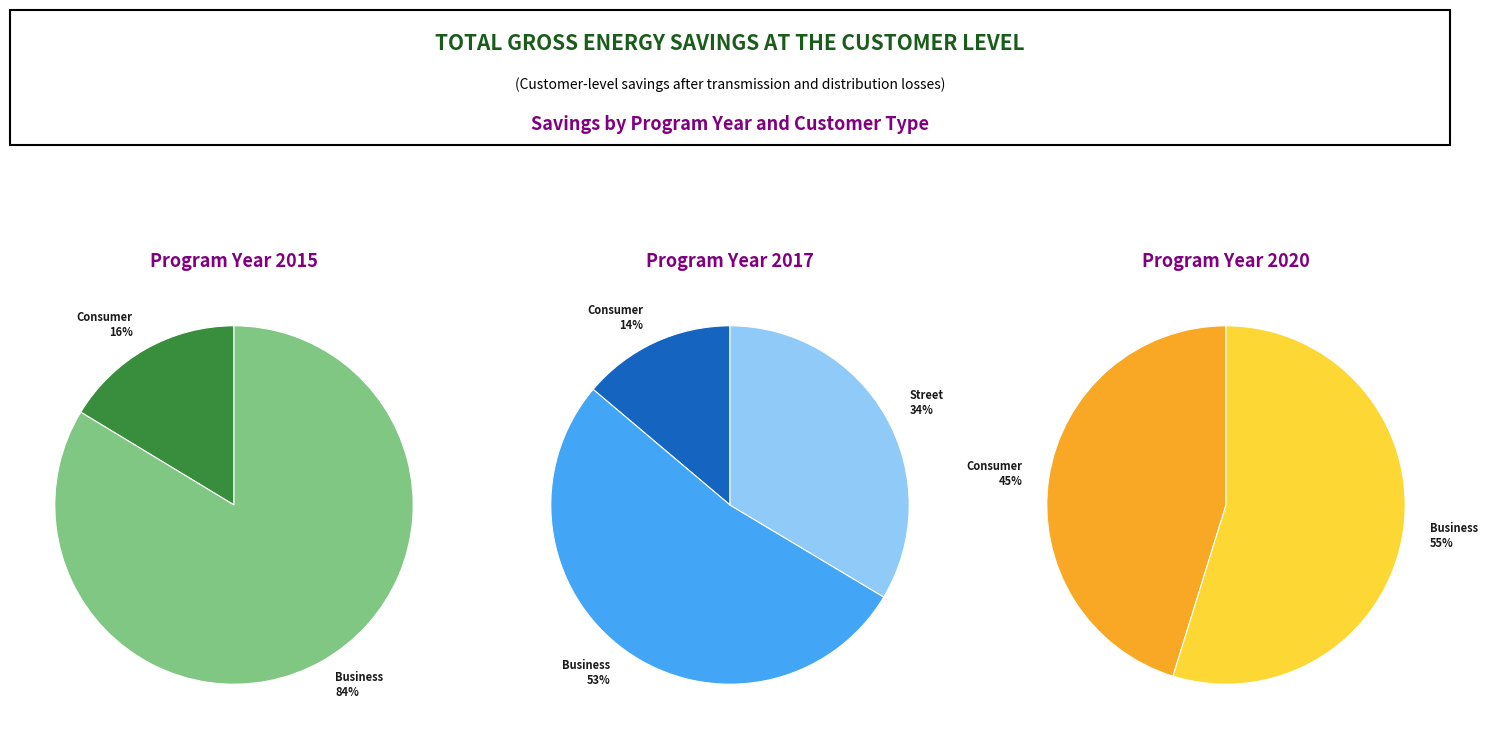

Is it true that Consumer 2019 is 1% of the pie?

False